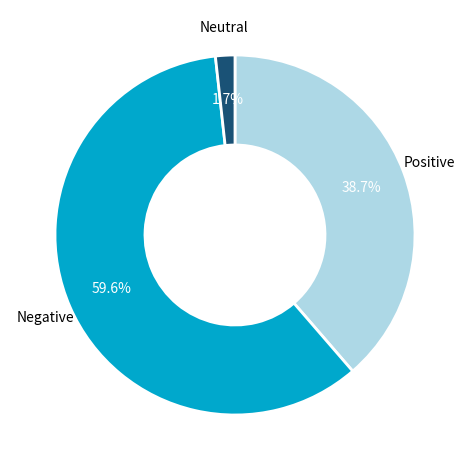

Which category has the smallest portion of the pie?

Neutral